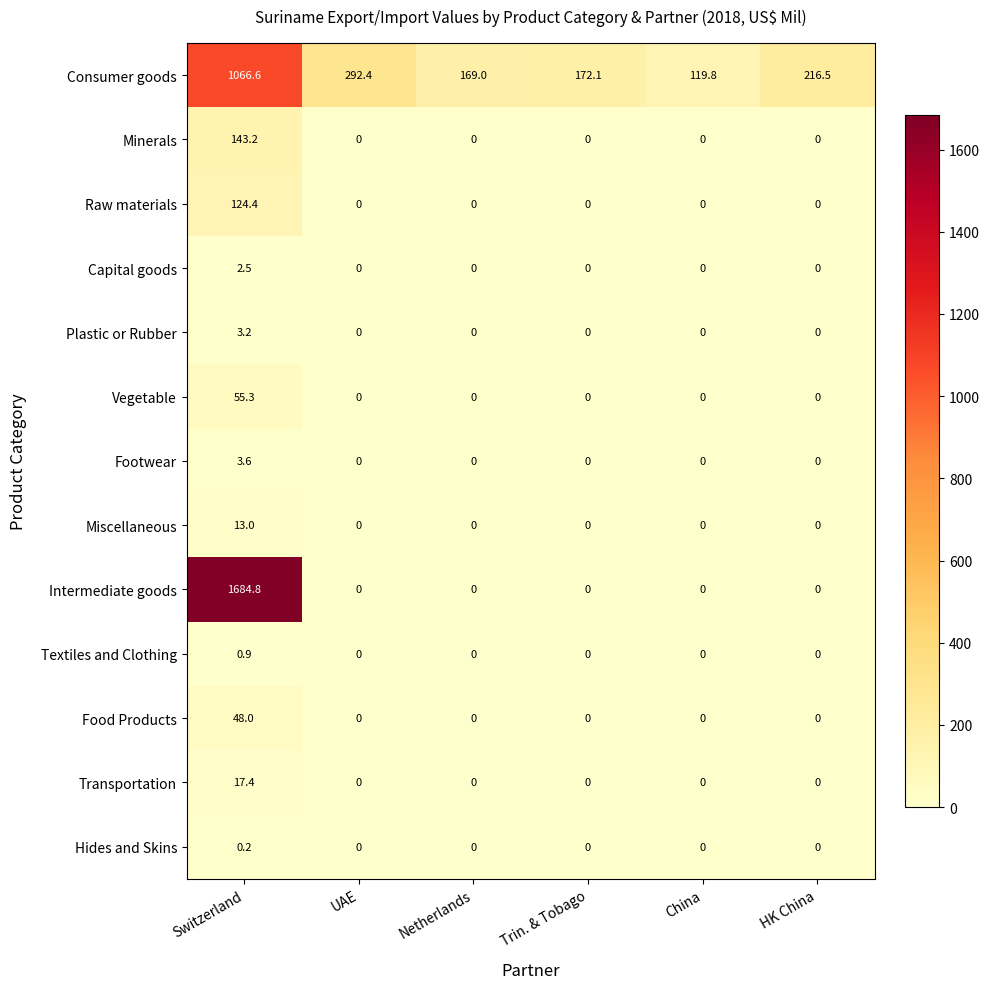

Between Switzerland and Netherlands, which series saw the biggest shift?

Intermediate goods